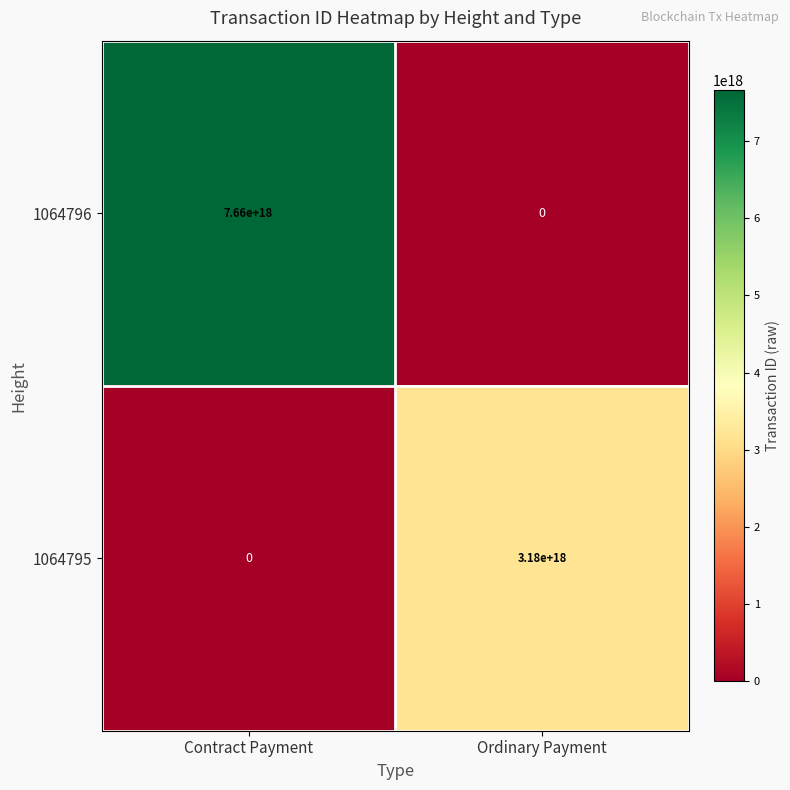

The 1064795 series shows 3180000000000000000 at Ordinary Payment. True or false?

True